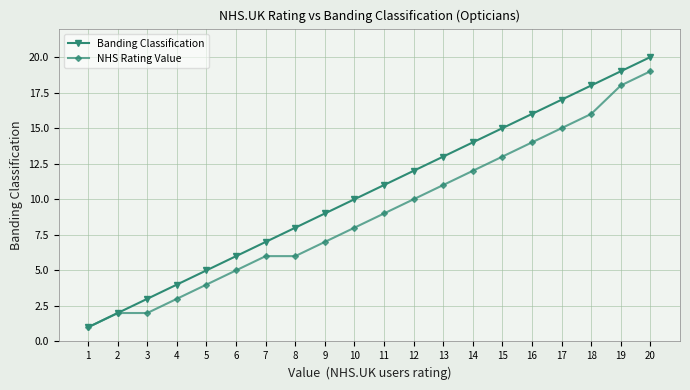

Which series has the largest total across all categories?

Banding Classification